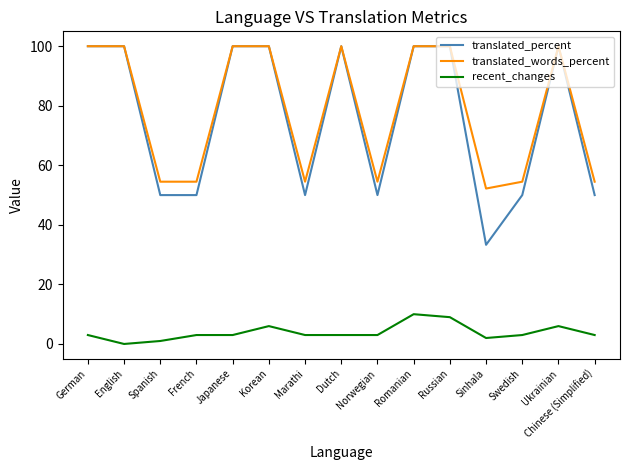

Which series has the widest spread of values?

translated_percent